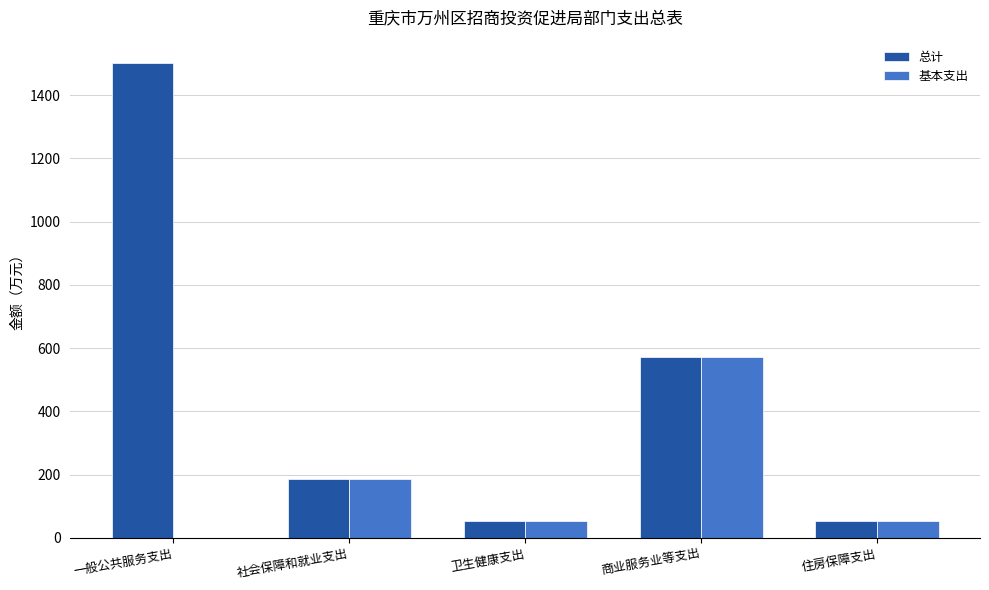

Are the bars horizontal?

No